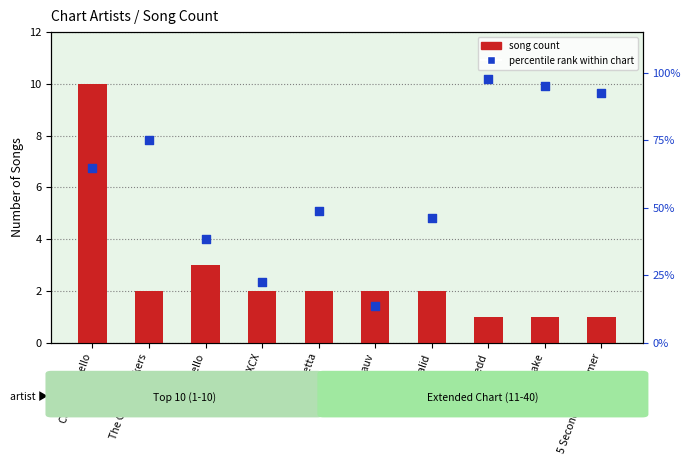

Which series has the largest Y range (max minus min)?

percentile rank within chart